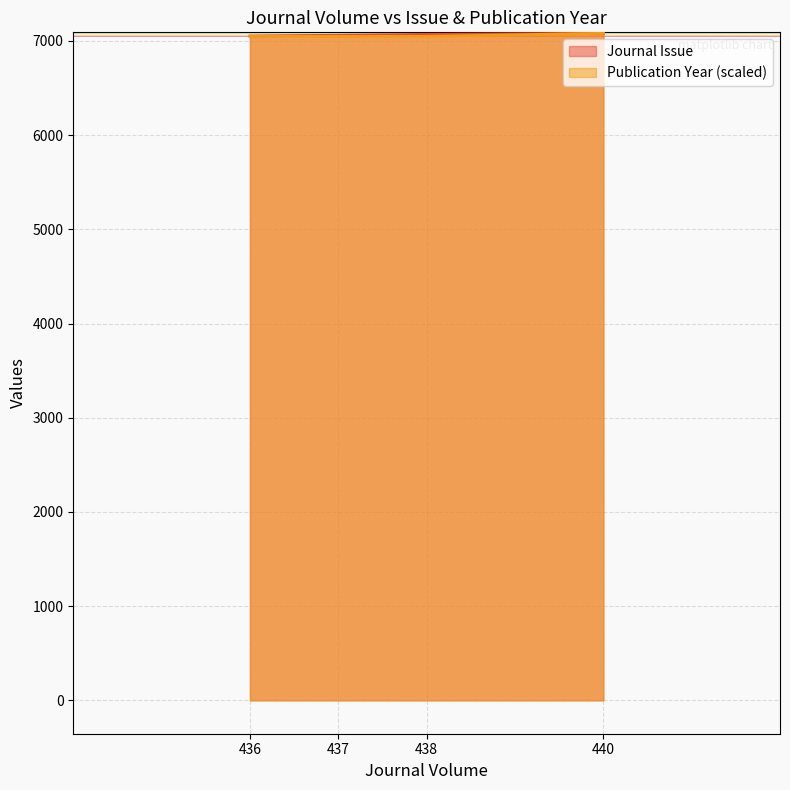

How many lines are shown in the chart?

2